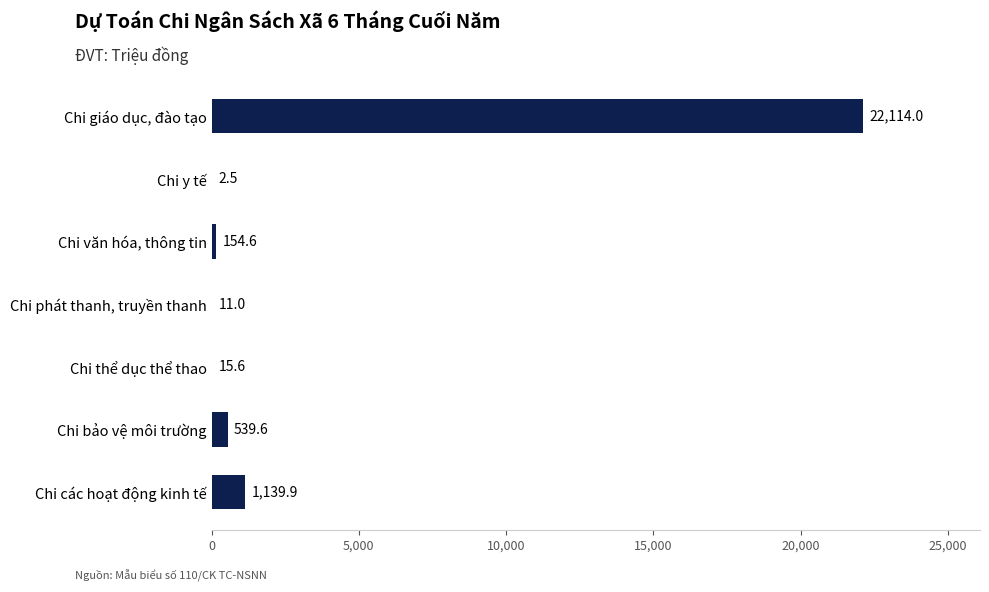

What is the ratio of the value at Chi bảo vệ môi trường to the value at Chi văn hóa, thông tin?

3.5